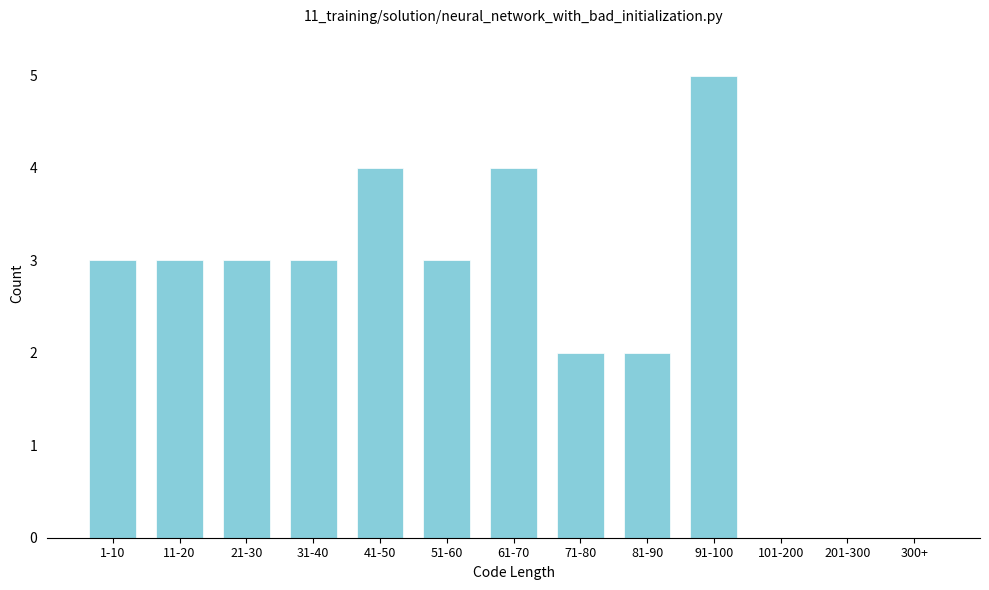

Reading left to right, what are all the values shown in this chart?

1-10=3	11-20=3	21-30=3	31-40=3	41-50=4	51-60=3	61-70=4	71-80=2	81-90=2	91-100=5	101-200=0	201-300=0	300+=0